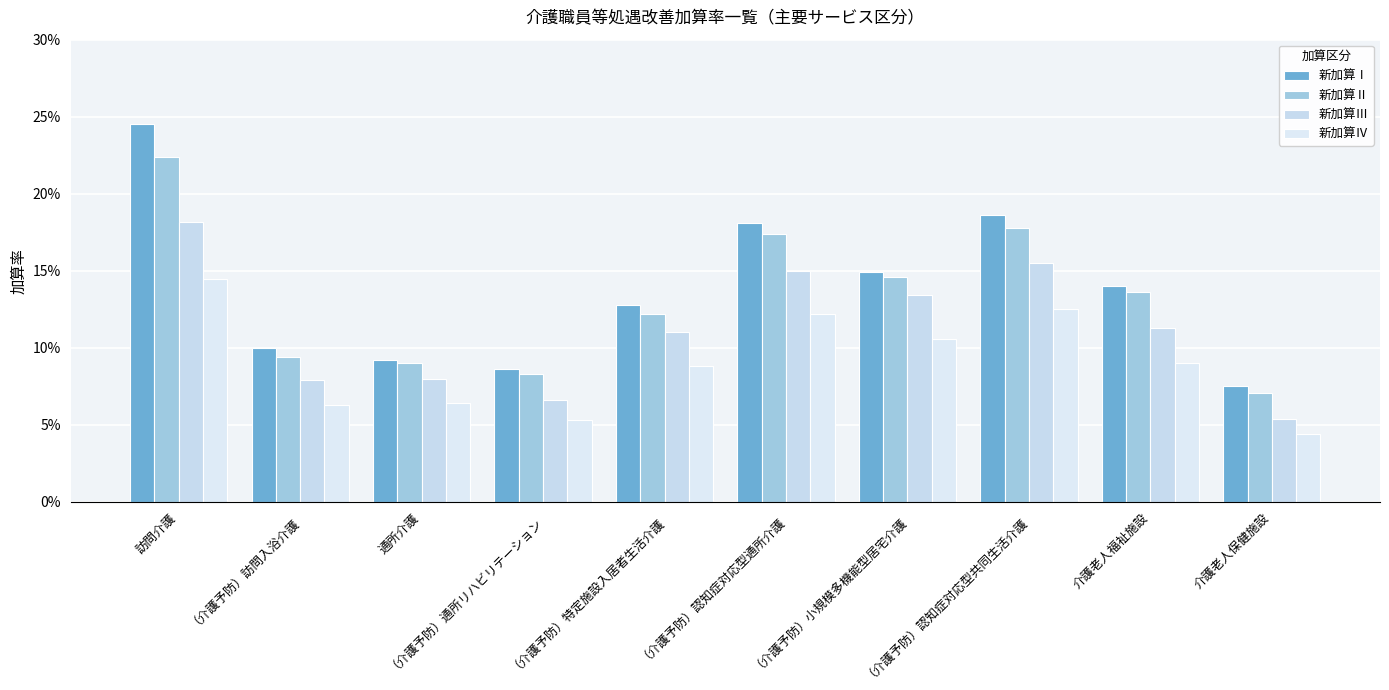

At which category is the sum across all series the highest?

訪問介護